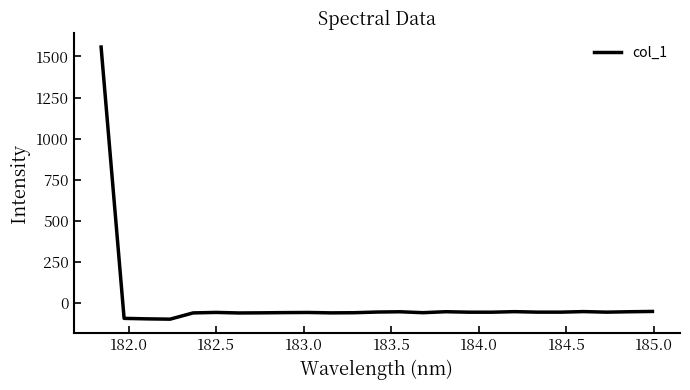

How many series are shown in this chart?

1